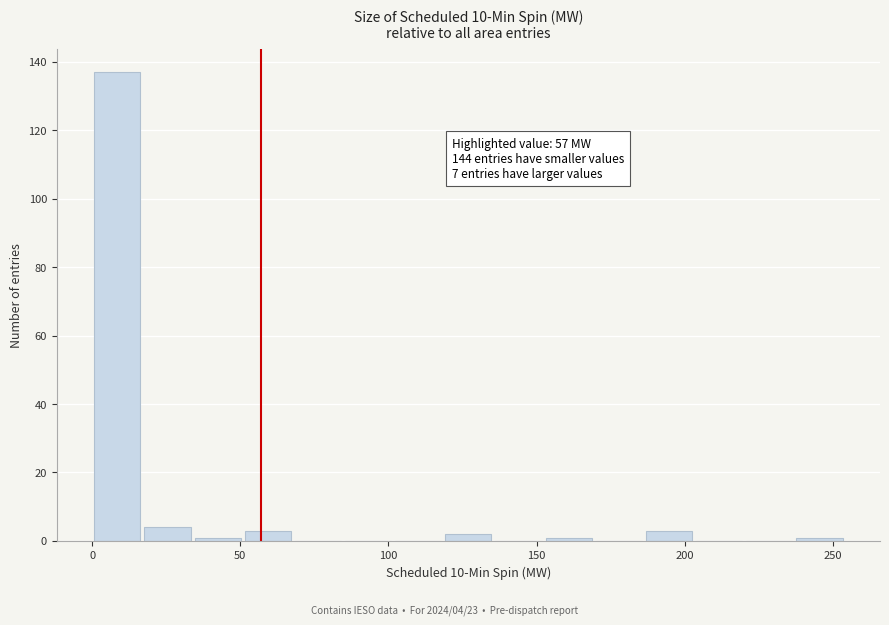

Around what value on the x-axis is the tallest bar? Give the approximate position of its centre, as read against the axis.

10